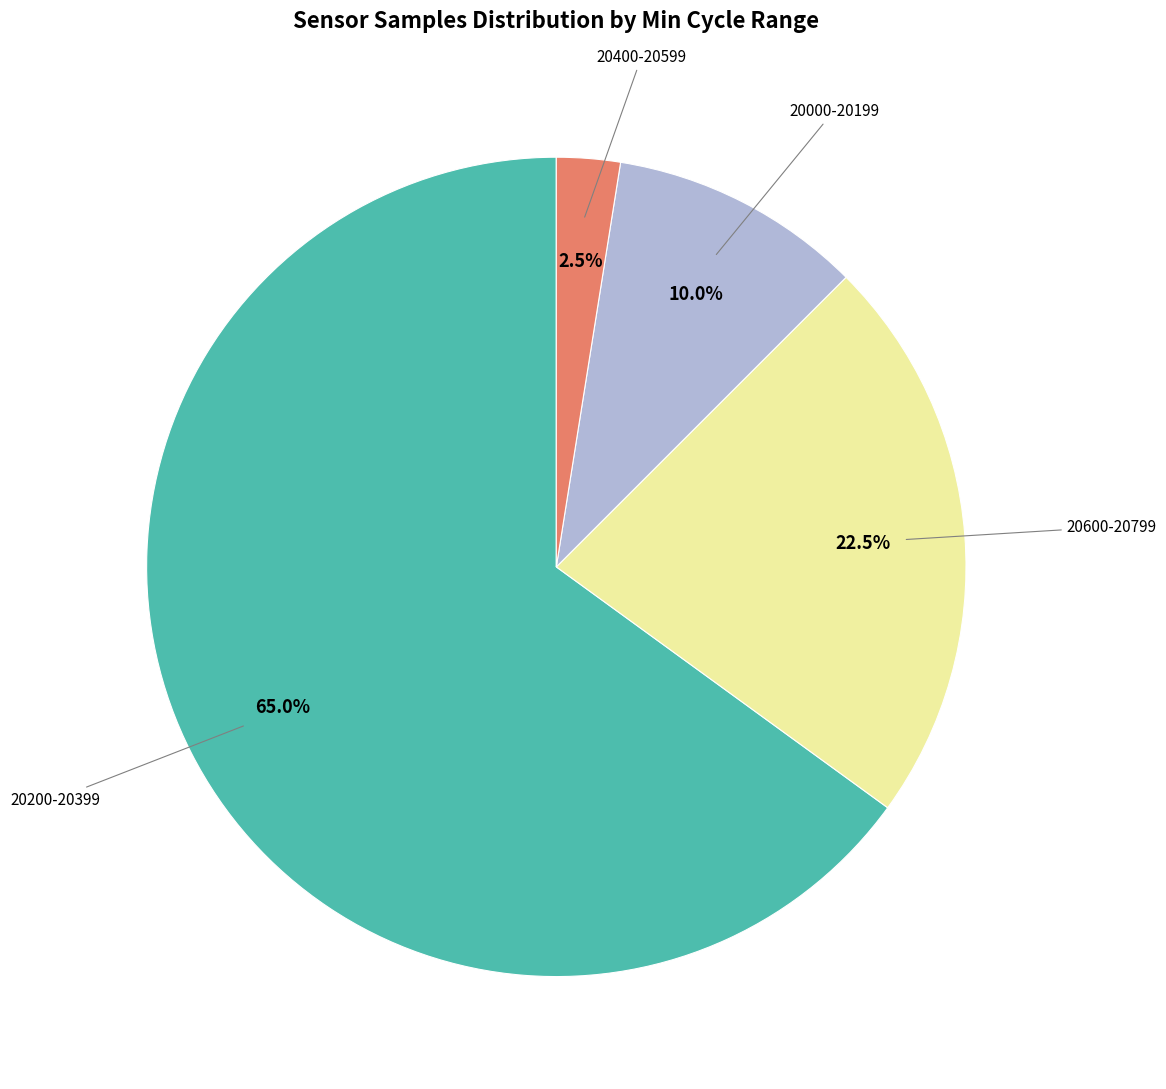

Rank the categories by value from lowest to highest.

20400-20599, 20000-20199, 20600-20799, 20200-20399